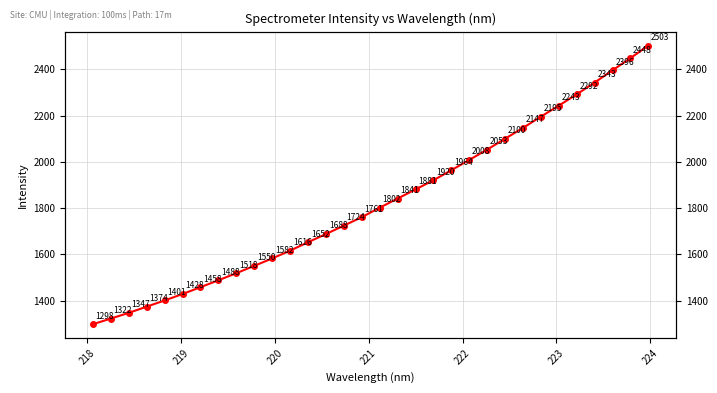

The value at 224 is 352.3. True or false?

False